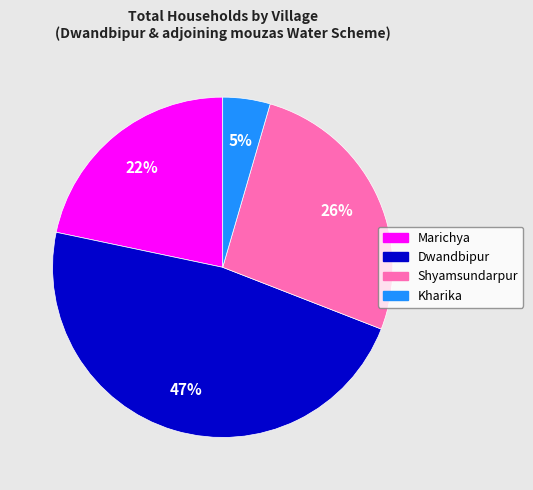

What is the ratio of the value at Kharika to the value at Shyamsundarpur?

0.2